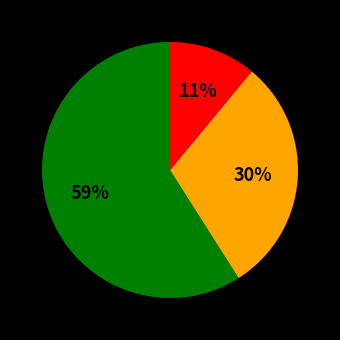

To the nearest percent, what is the average slice percentage?

33%